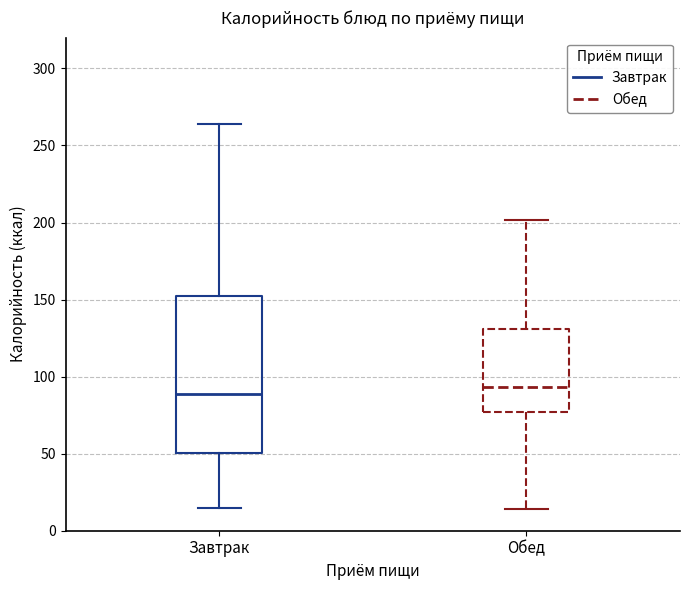

Reading left to right, transcribe this box plot: for each box, give where its median line is, the range the box spans, and where its two whiskers end, as read against the y-axis. The values are not printed on the chart, so give them approximately, as read against the axis.

Завтрак: median 90, box 50 to 155, whiskers 15 to 265
Обед: median 95, box 75 to 130, whiskers 15 to 200